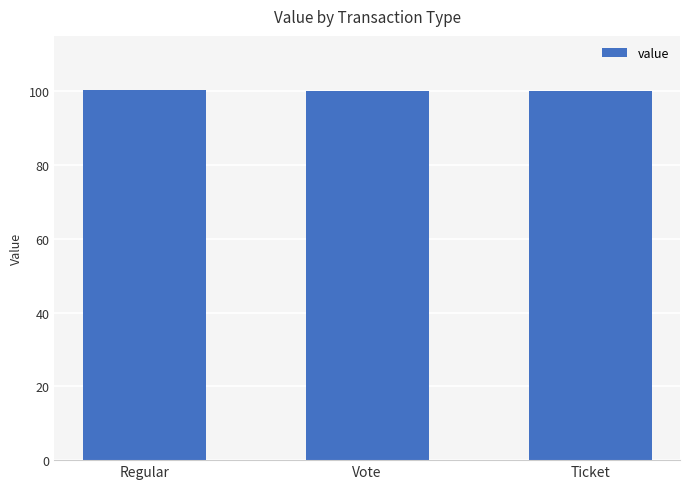

What is the change in value from Regular to Vote?

-0.2